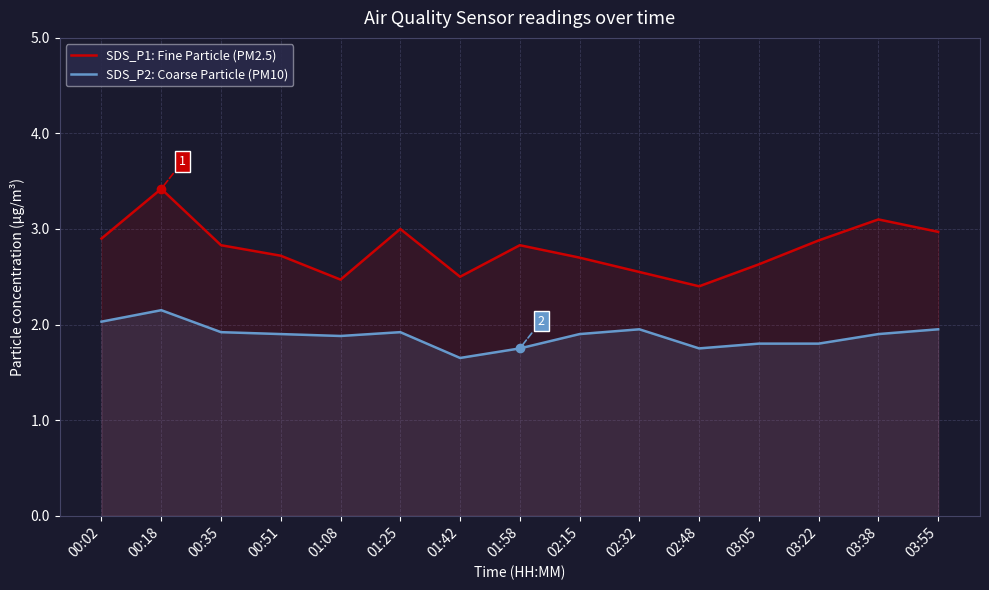

The SDS_P1: Fine Particle (PM2.5) series shows 2.8 at 00:35. True or false?

True